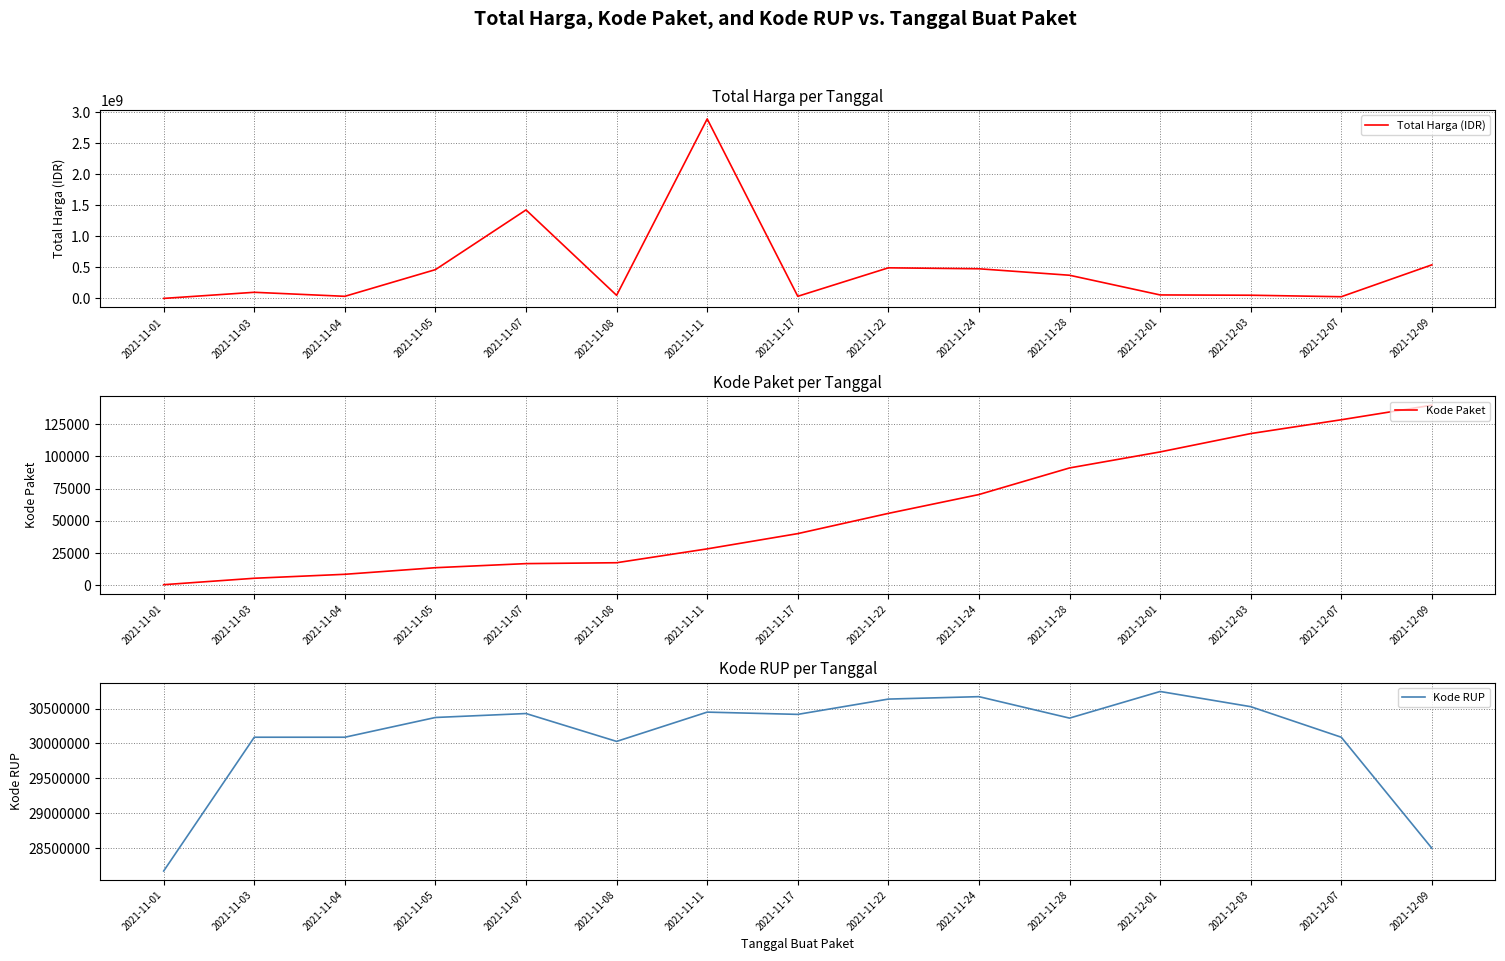

At which category does Total Harga (IDR) reach its first local peak?

2021-11-03